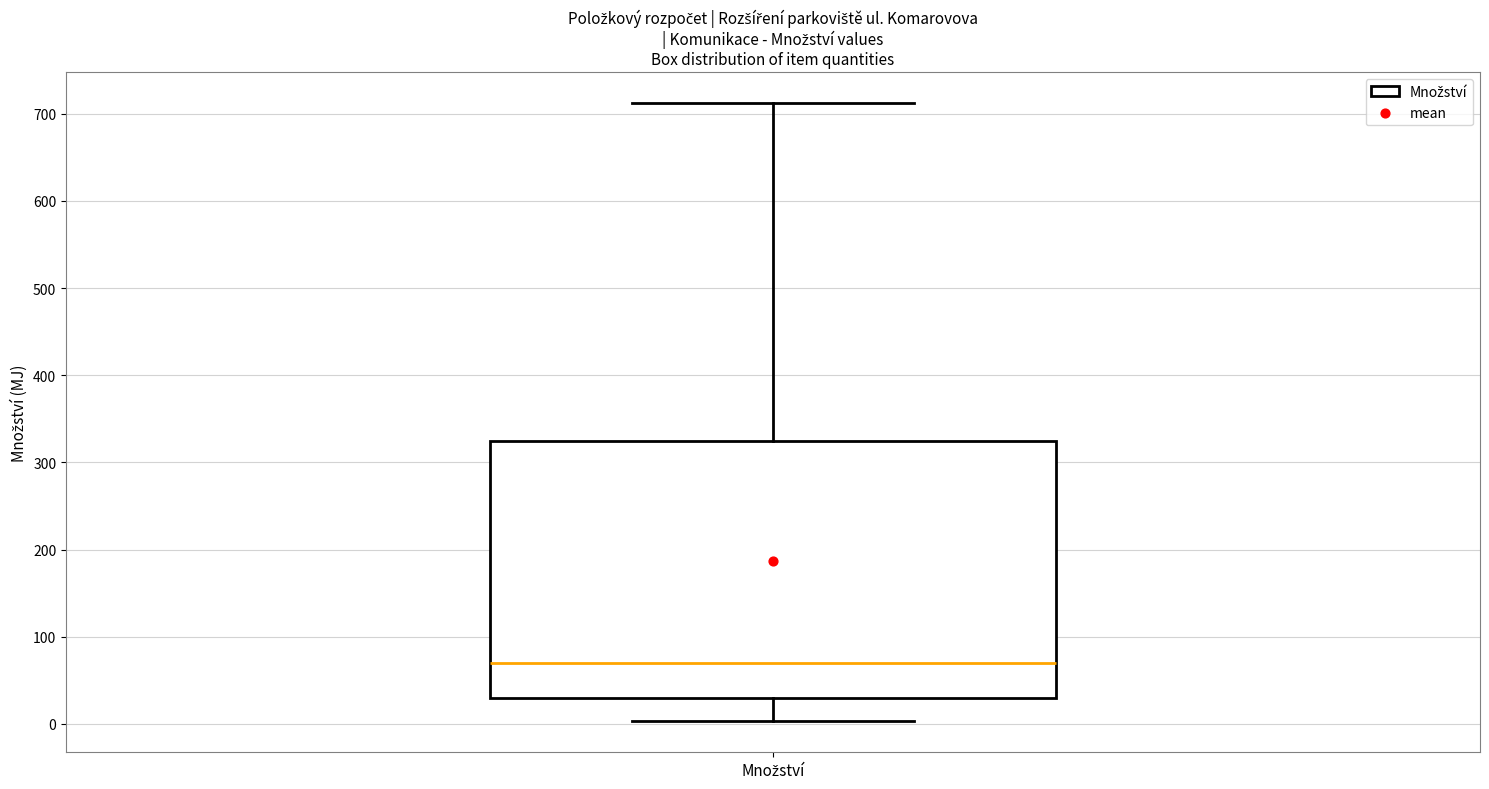

Transcribe this box plot: give where the median line is, the range the box spans, and where the two whiskers end, as read against the y-axis. The values are not printed on the chart, so give them approximately, as read against the axis.

median 70, box 30 to 320, whiskers 0 to 710